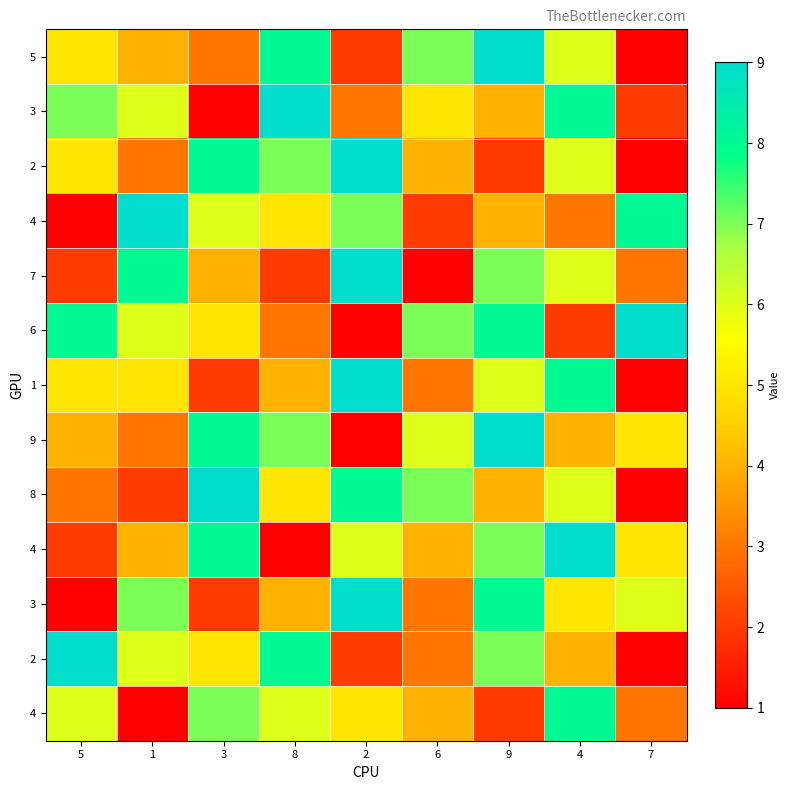

Which has a higher value, 2 or 7?

2